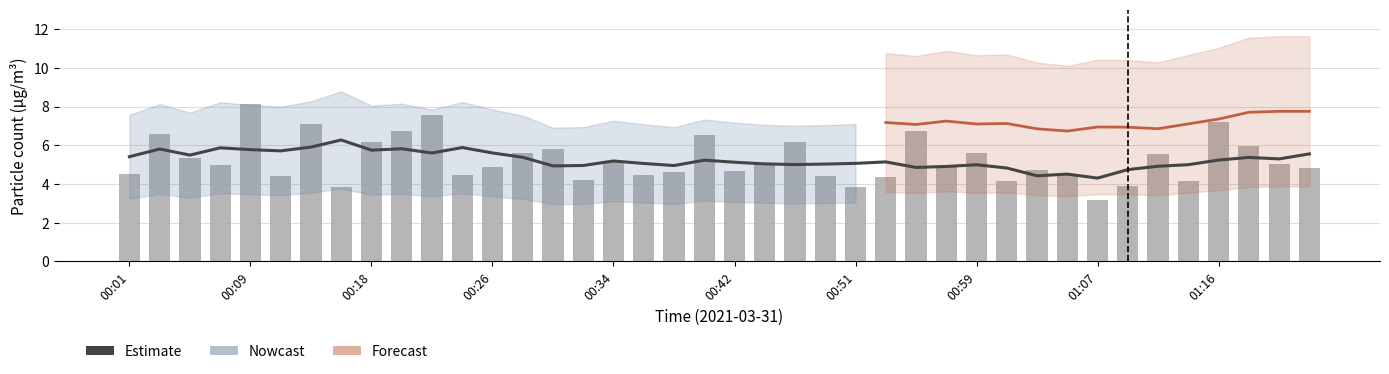

List the labels in order of value, smallest first.

01:07, 00:16, 00:51, 01:09, 01:01, 01:13, 00:32, 00:53, 00:11, 00:49, 00:24, 00:36, 01:05, 00:01, 00:38, 00:42, 01:03, 01:23, 00:26, 00:57, 00:07, 01:21, 00:44, 00:34, 00:05, 01:11, 00:28, 00:59, 00:30, 01:18, 00:18, 00:47, 00:40, 00:03, 00:20, 00:55, 00:13, 01:16, 00:22, 00:09